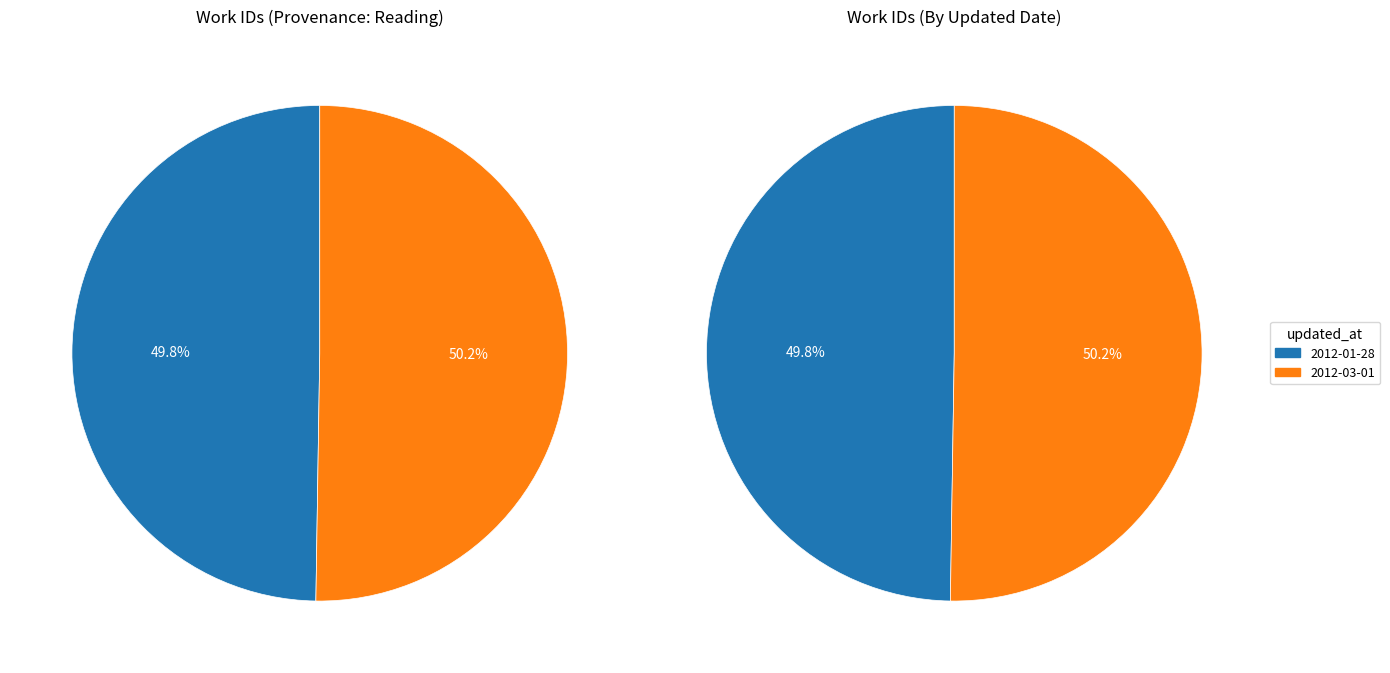

Count the number of slices in the pie.

2